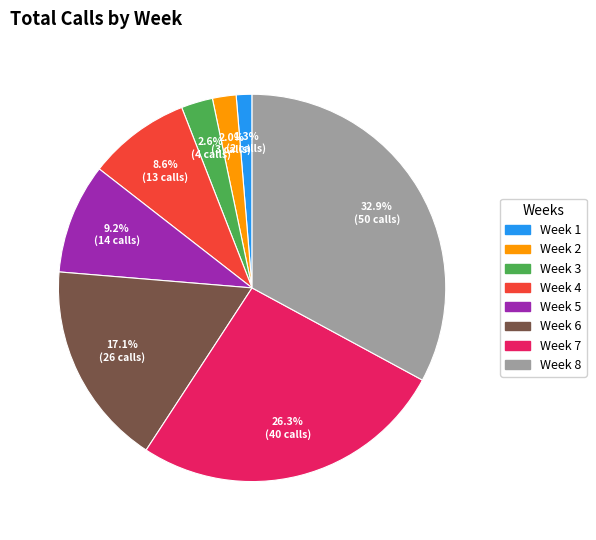

To the nearest percent, what is the difference between the largest and smallest slice percentages?

32%